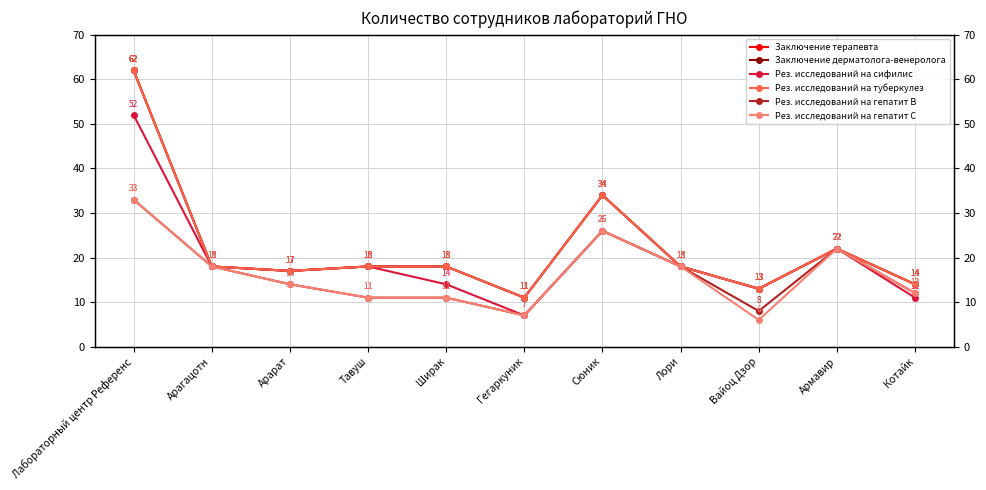

True or false: Рез. исследований на туберкулез and Рез. исследований на гепатит С cross at least once.

False